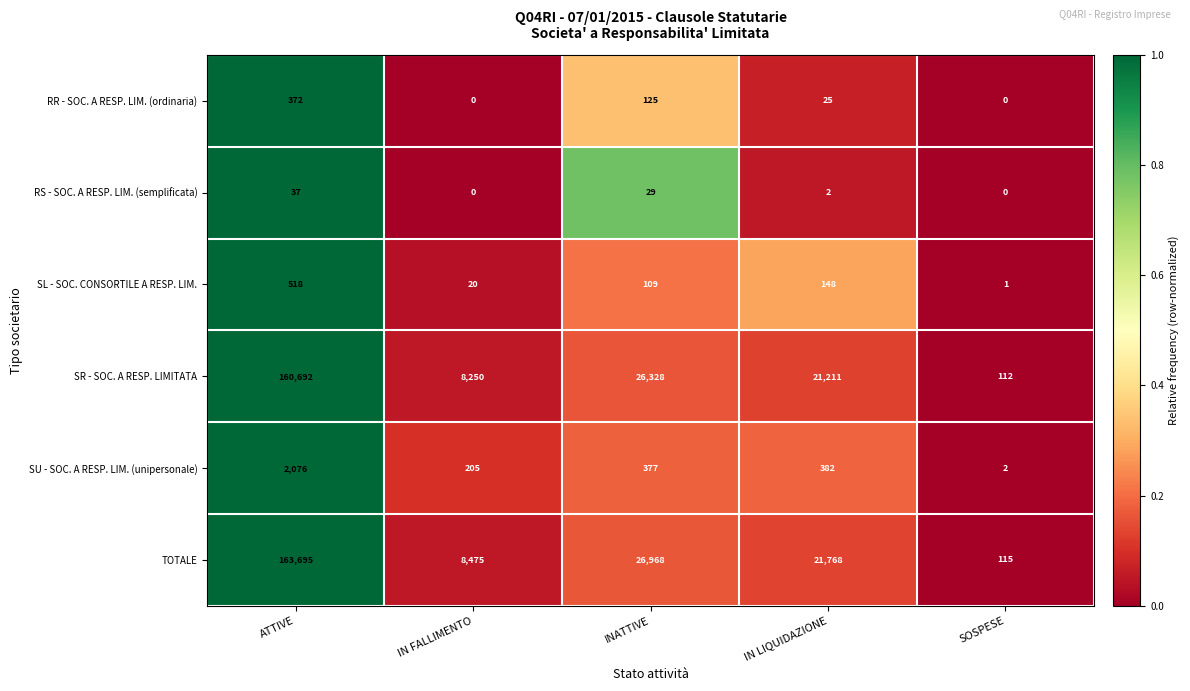

True or false: SR - SOC. A RESP. LIMITATA has a value of 11690 at IN LIQUIDAZIONE.

False